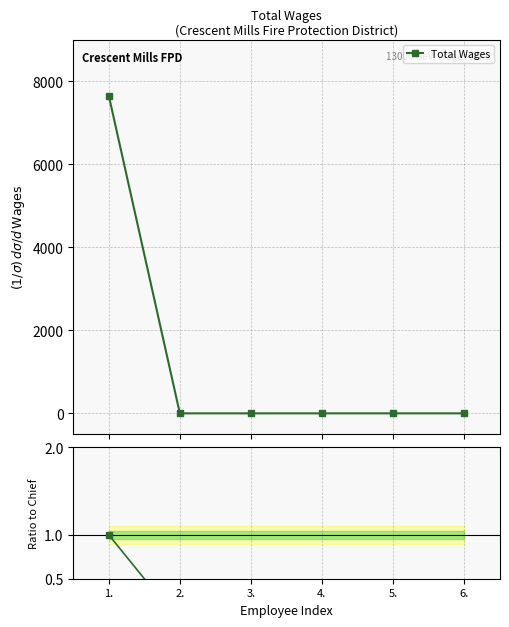

What is the difference between the maximum and minimum values in the Ratio to Chief series?

1